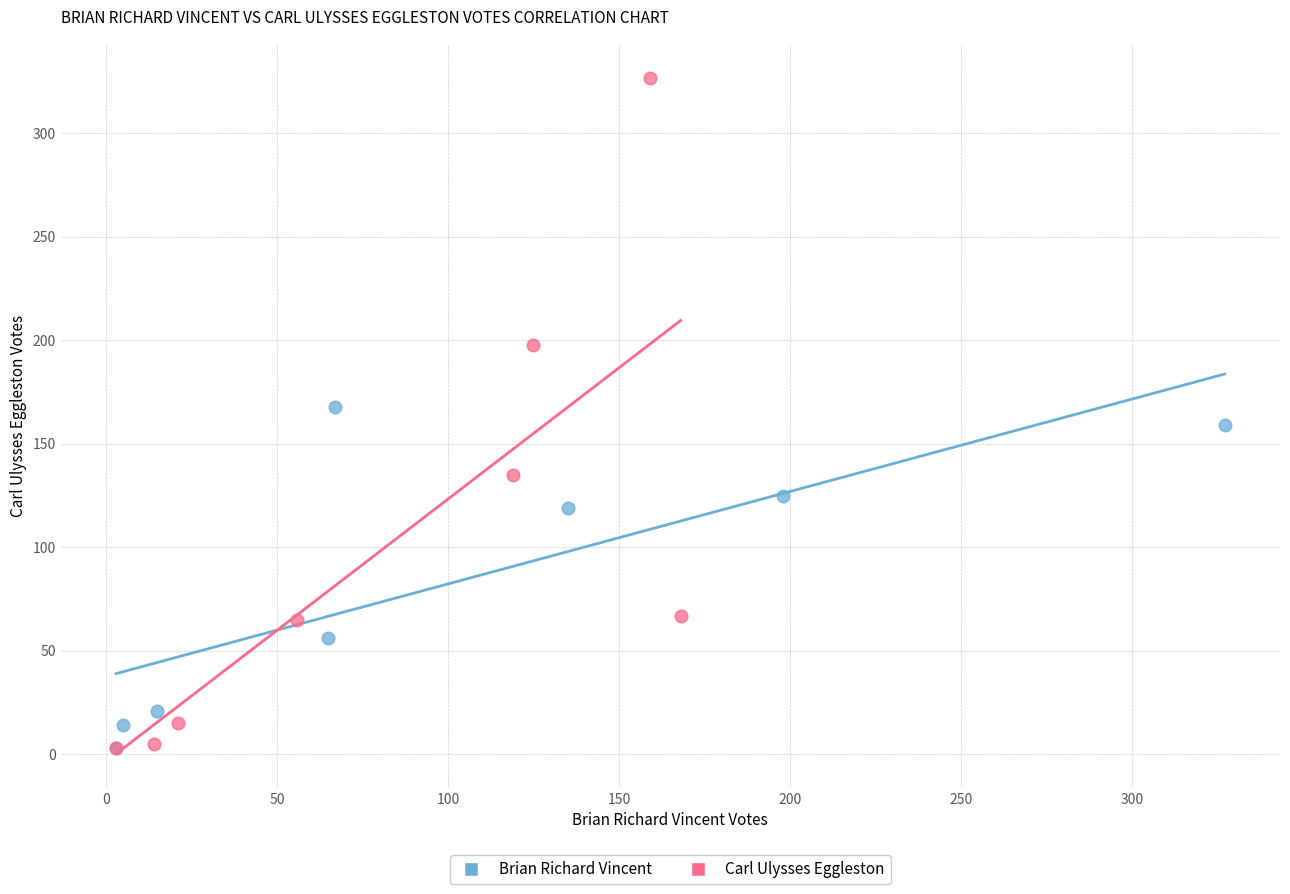

Which series has the largest Y range (max minus min)?

Carl Ulysses Eggleston